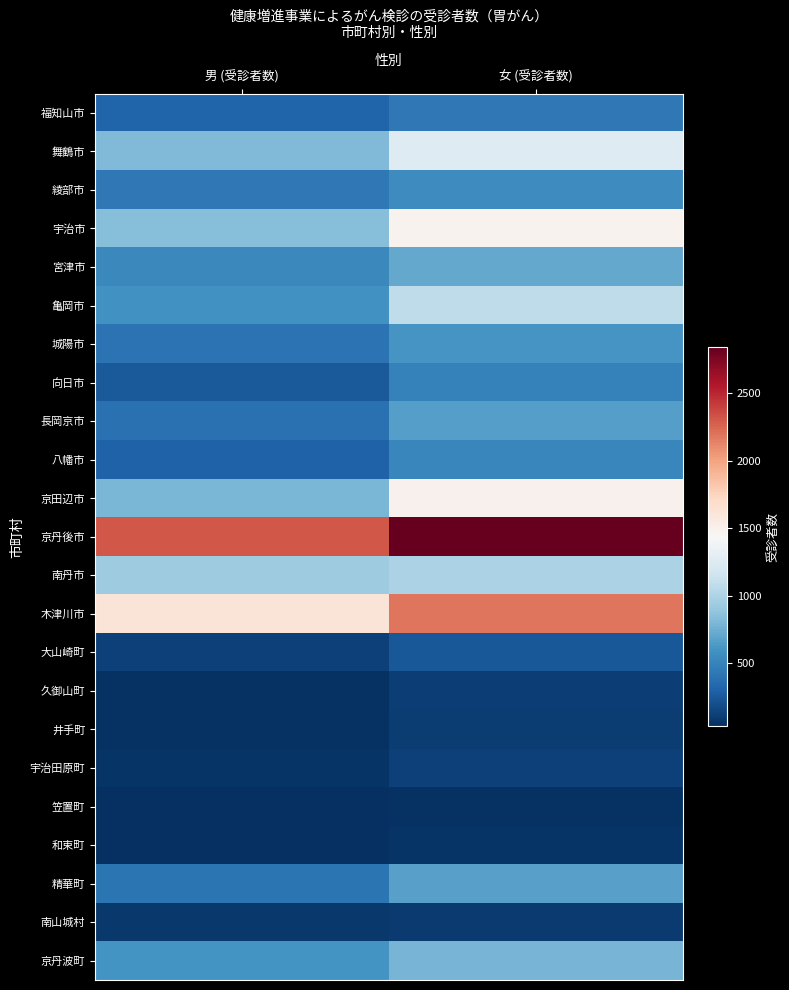

Between 女 (受診者数) and 男 (受診者数), which is larger?

女 (受診者数)